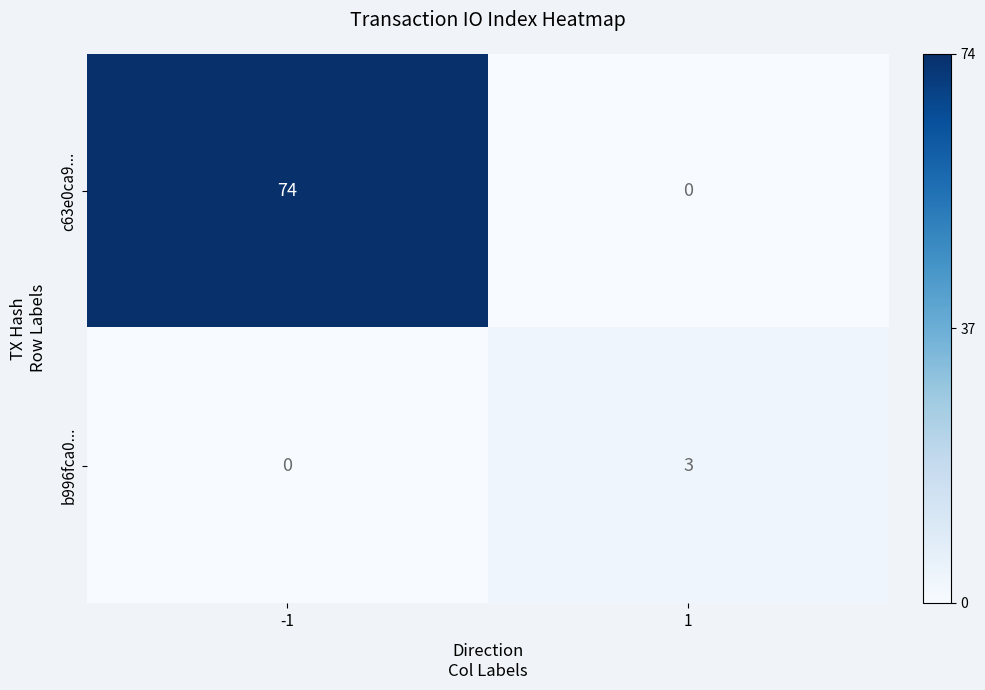

At how many categories does at least one series exceed 4?

1